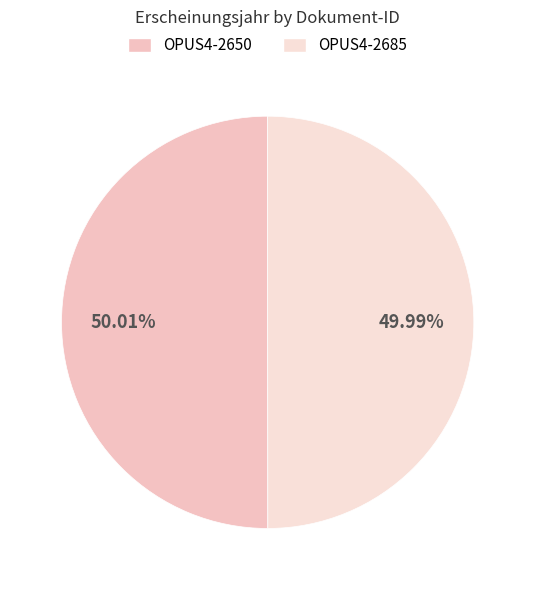

True or false: OPUS4-2650 accounts for 50% of the total.

True